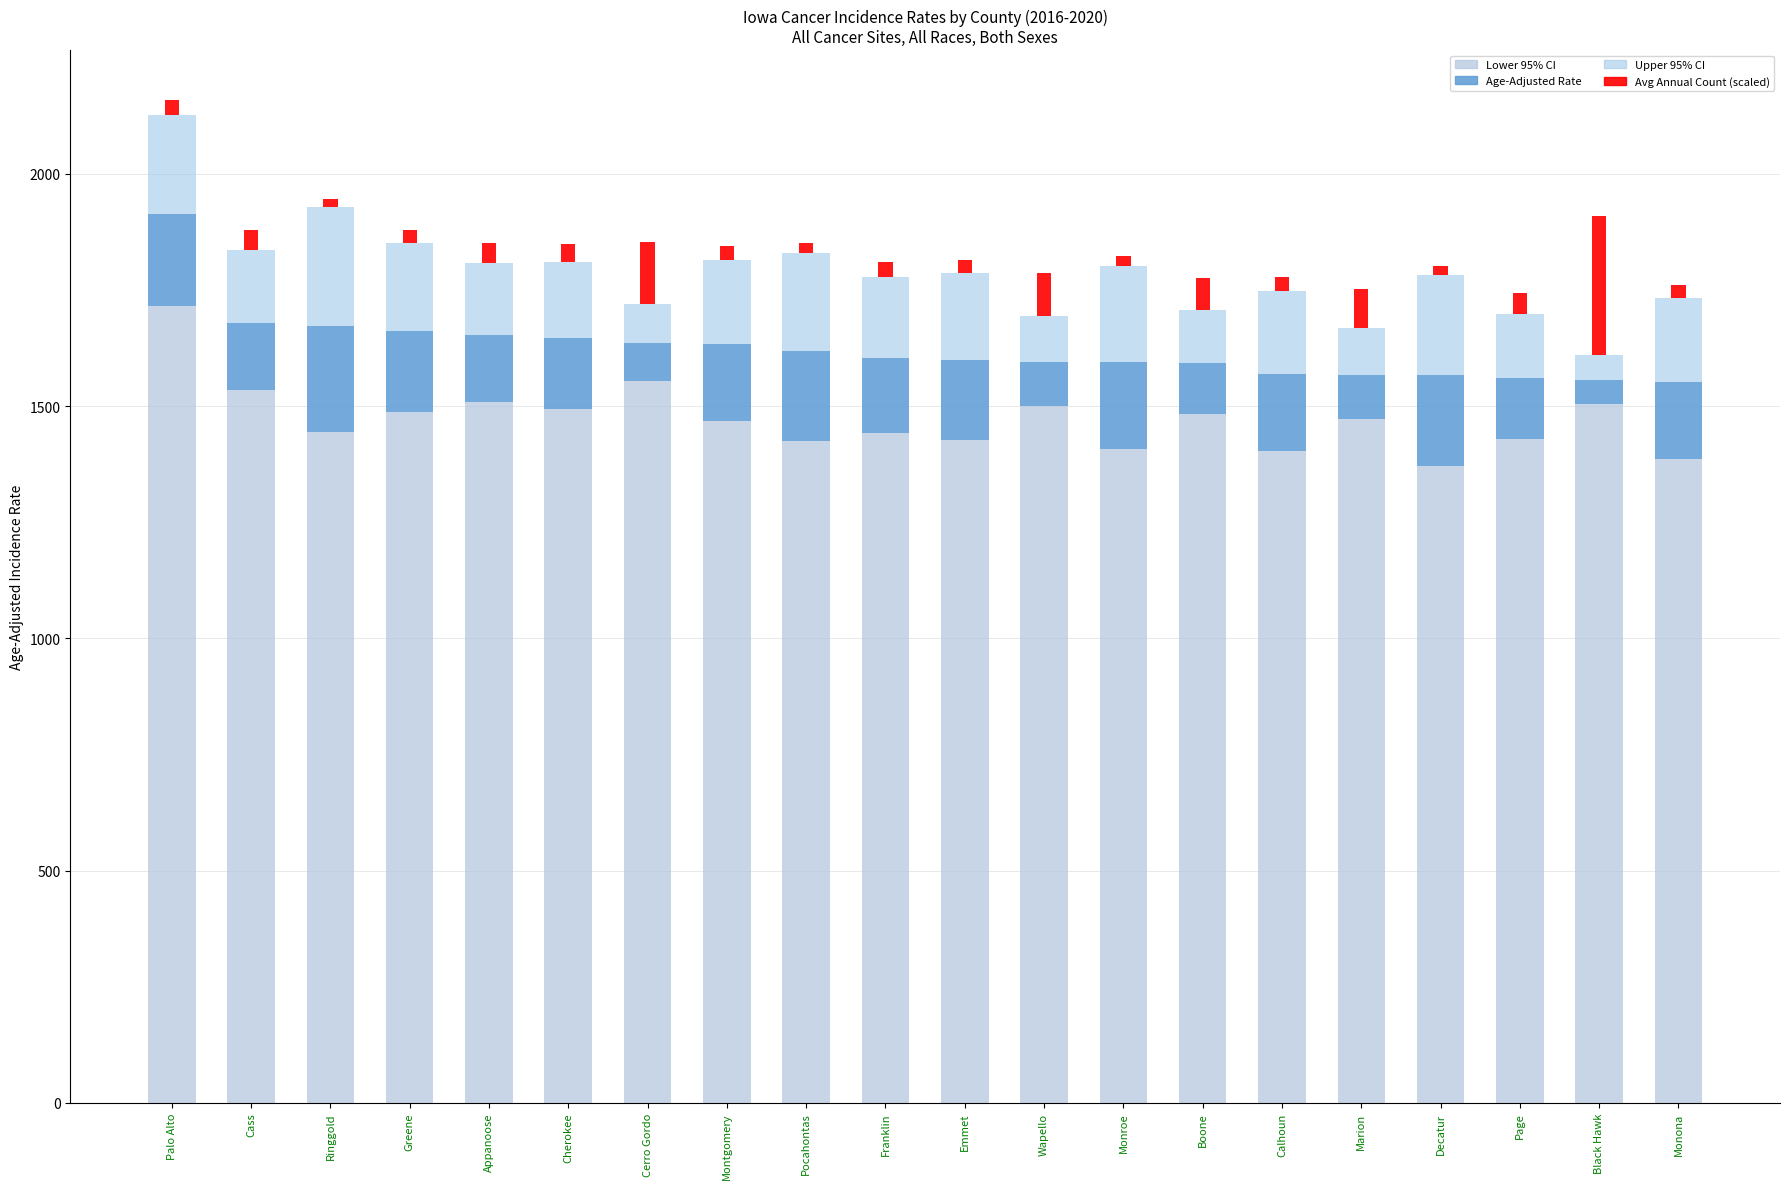

Count the number of data series in this chart.

4